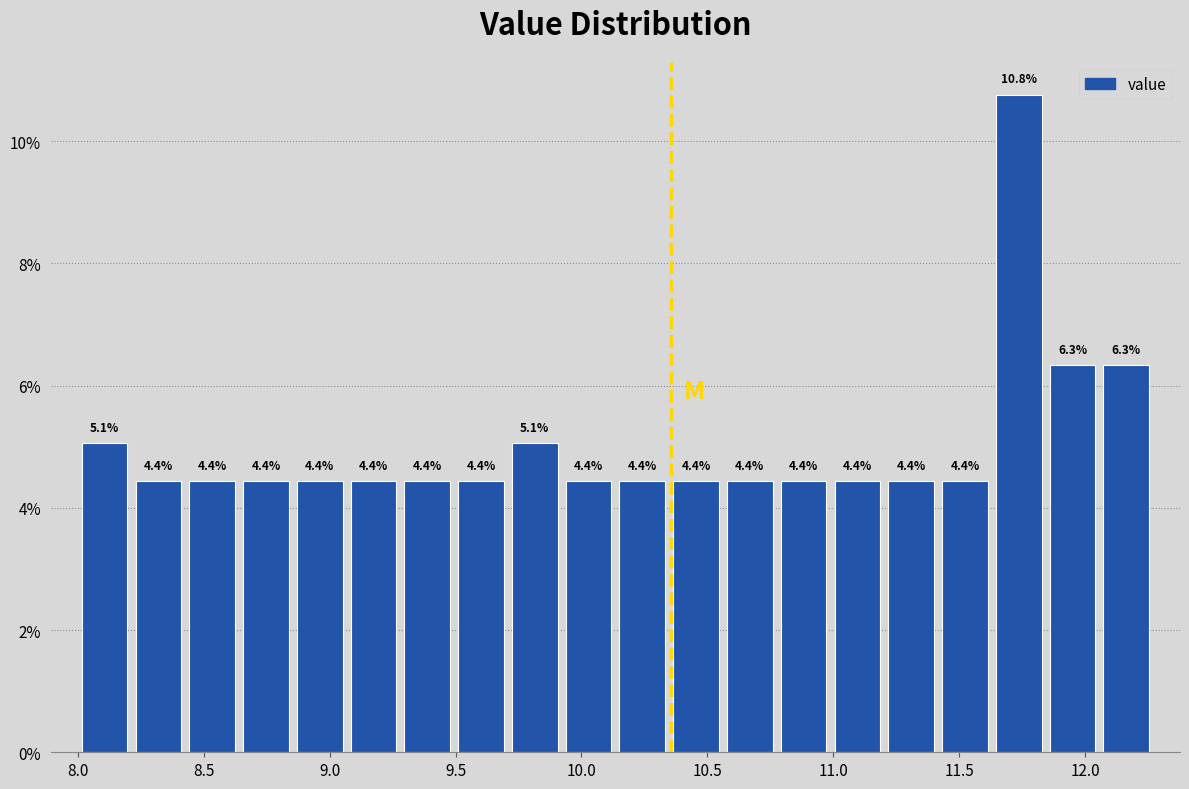

Reading left to right, list every bar in this chart as the range it spans on the x-axis followed by its height. The bar edges are not printed on the chart, so give them approximately, as read against the axis.

8.00 to 8.20: 5.1
8.20 to 8.45: 4.4
8.45 to 8.65: 4.4
8.65 to 8.85: 4.4
8.85 to 9.05: 4.4
9.05 to 9.30: 4.4
9.30 to 9.50: 4.4
9.50 to 9.70: 4.4
9.70 to 9.90: 5.1
9.90 to 10.15: 4.4
10.15 to 10.35: 4.4
10.35 to 10.55: 4.4
10.55 to 10.80: 4.4
10.80 to 11.00: 4.4
11.00 to 11.20: 4.4
11.20 to 11.40: 4.4
11.40 to 11.65: 4.4
11.65 to 11.85: 10.8
11.85 to 12.05: 6.3
12.05 to 12.25: 6.3